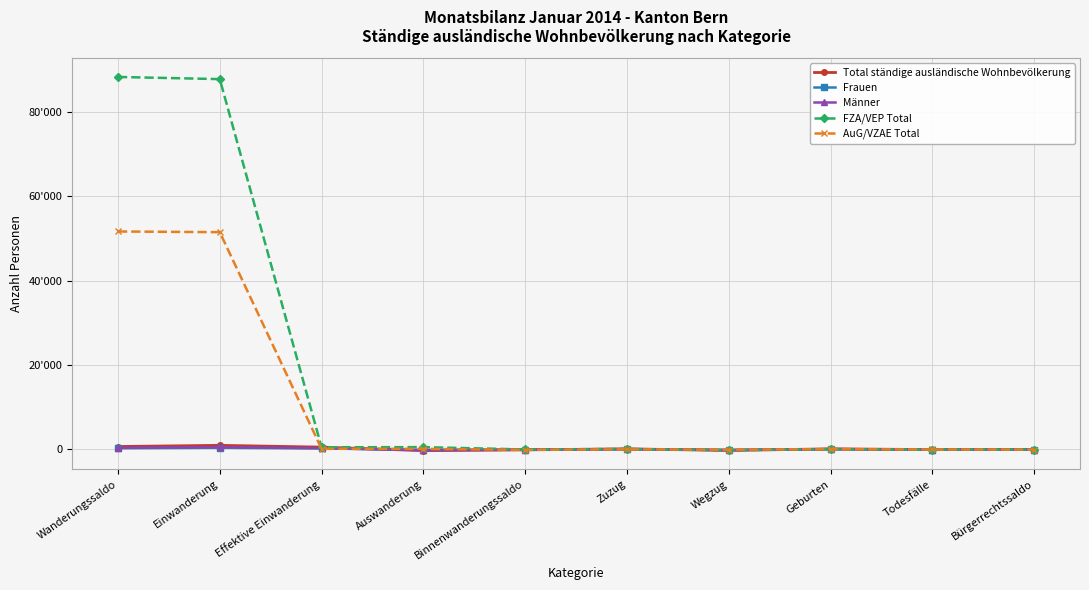

What is the average value of the FZA/VEP Total series?

17720